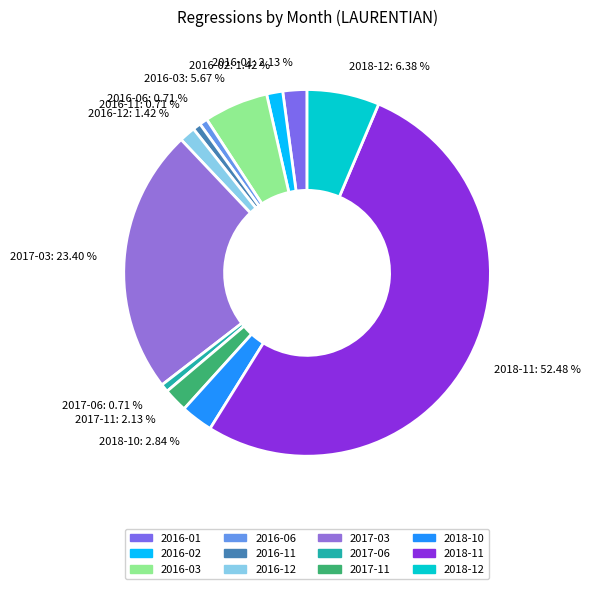

Is the sum of 2016-02: 1.42 % and 2017-11: 2.13 % greater than half?

No